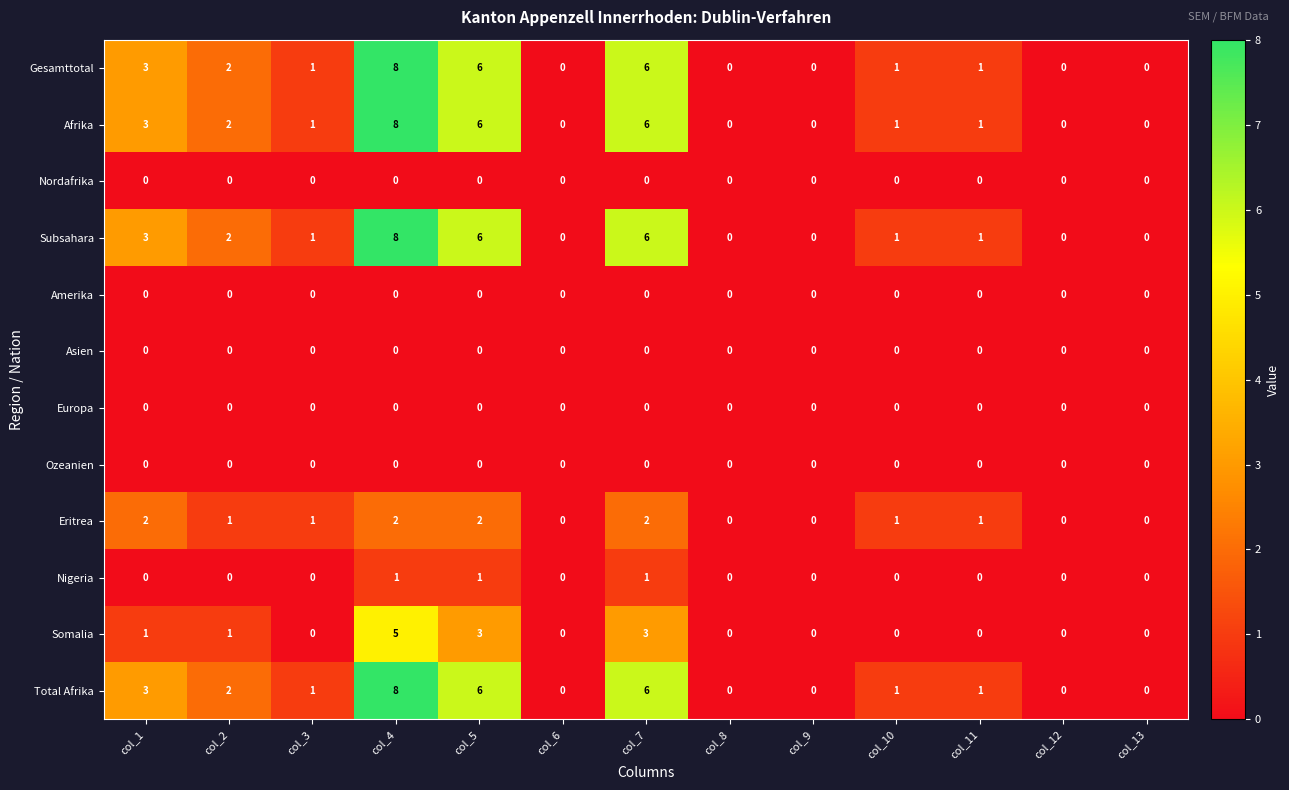

How many values in Somalia are above zero?

5